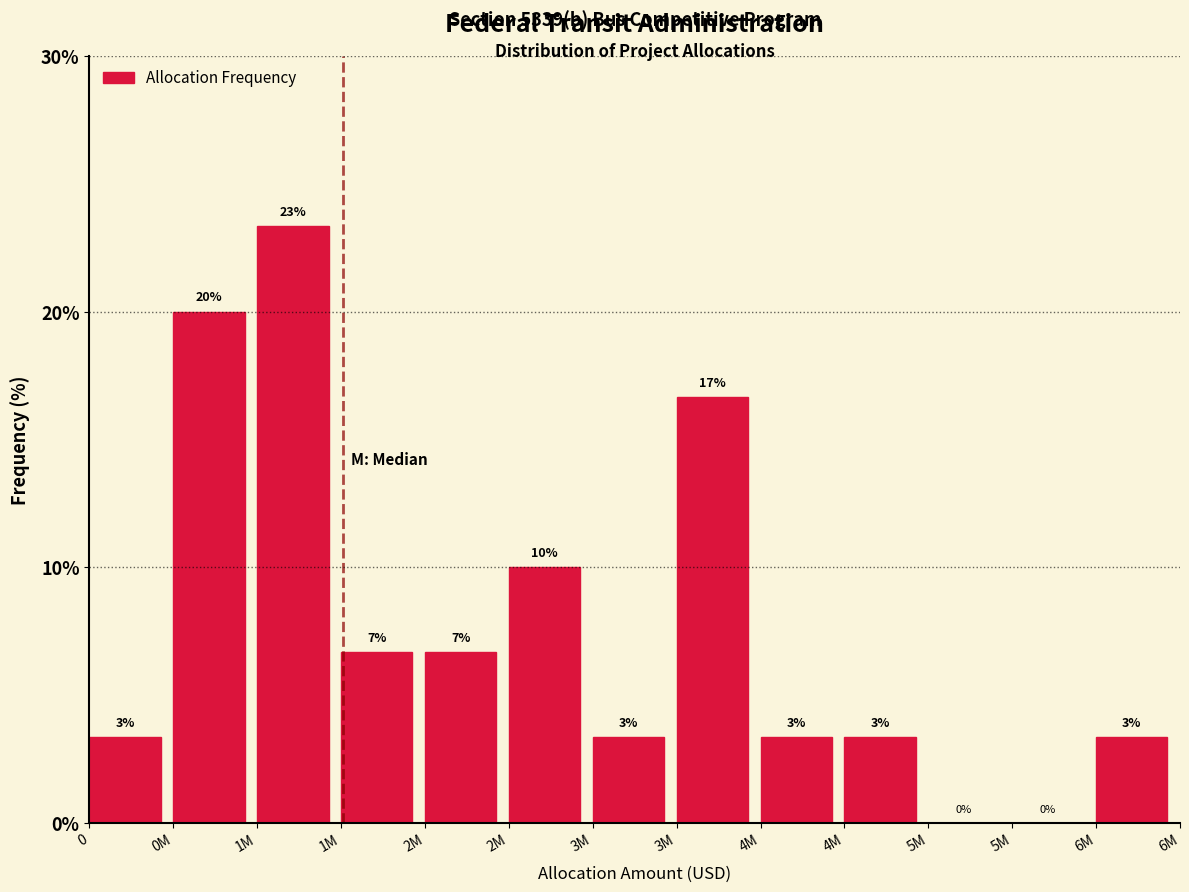

Are the bars horizontal?

No